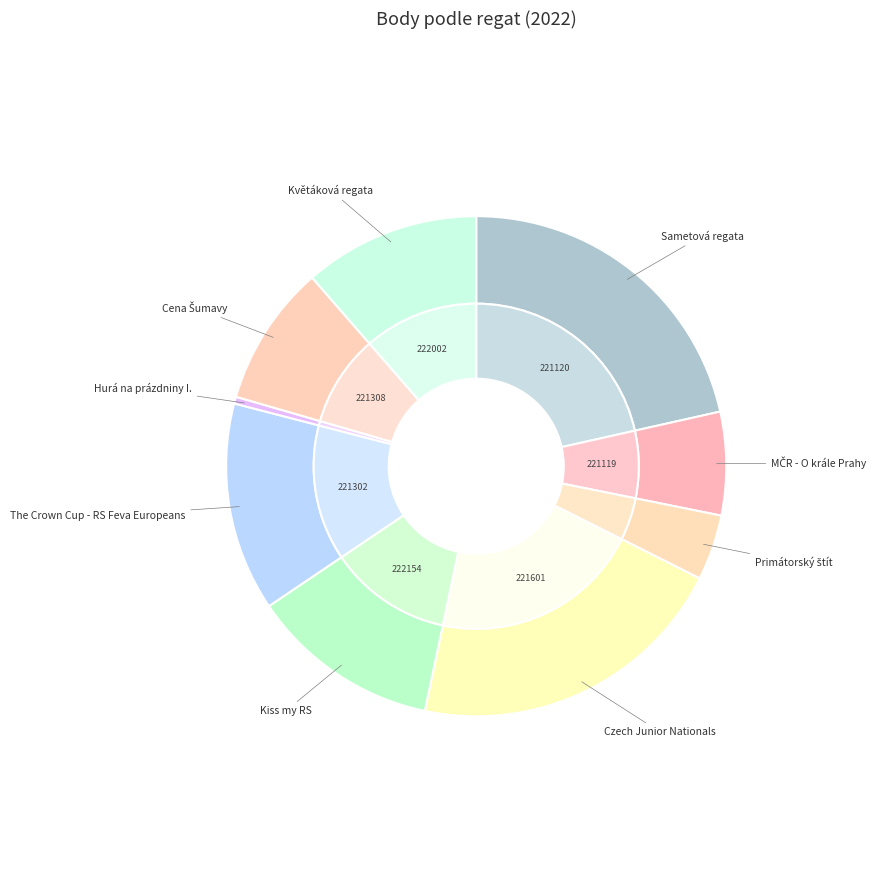

The Kiss my RS slice represents 12% of the pie. True or false?

True